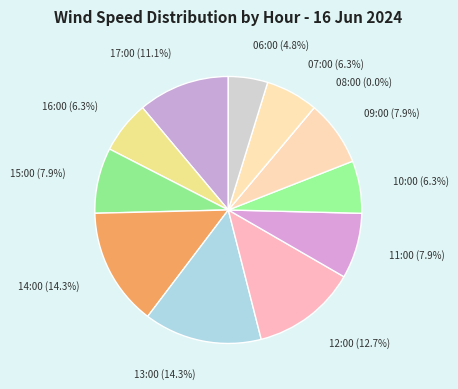

What percentage is the 07:00 slice, to the nearest percent?

6%